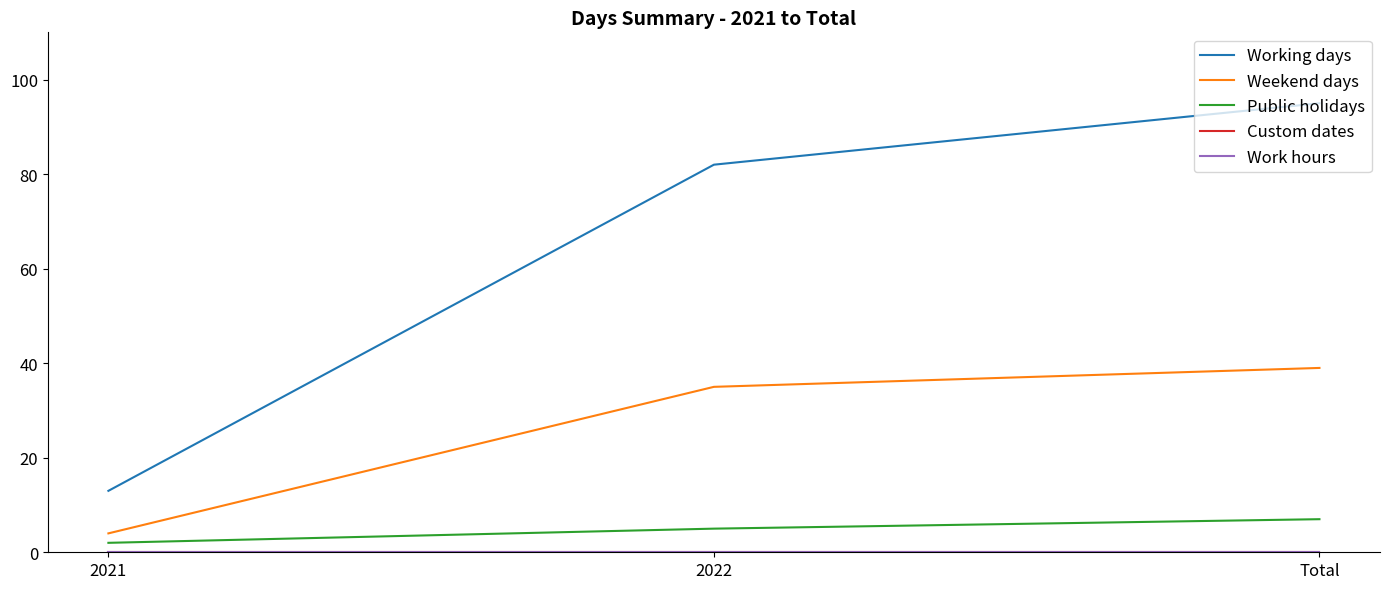

What value does the Public holidays series have at Total?

7